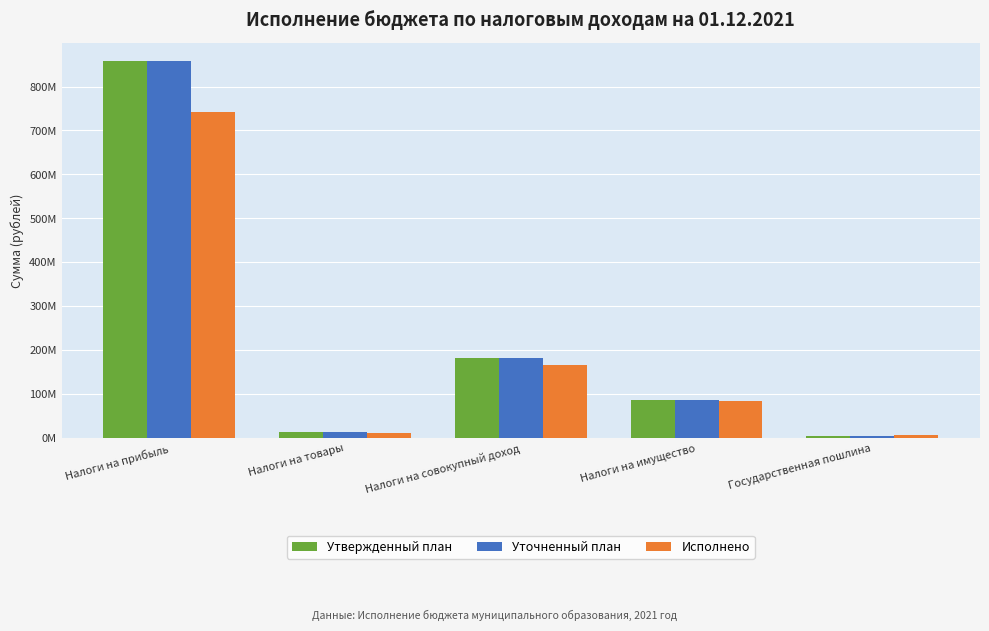

What is the label of the 4th bar from the left?

Налоги на имущество